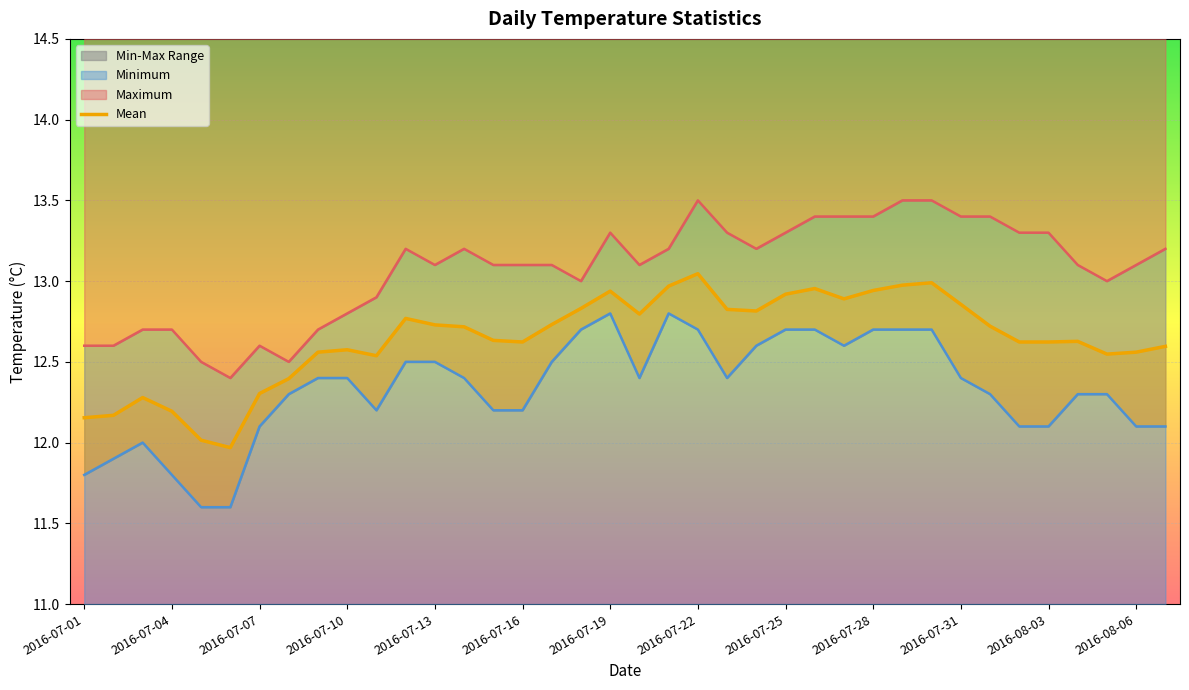

How many lines are shown in the chart?

3